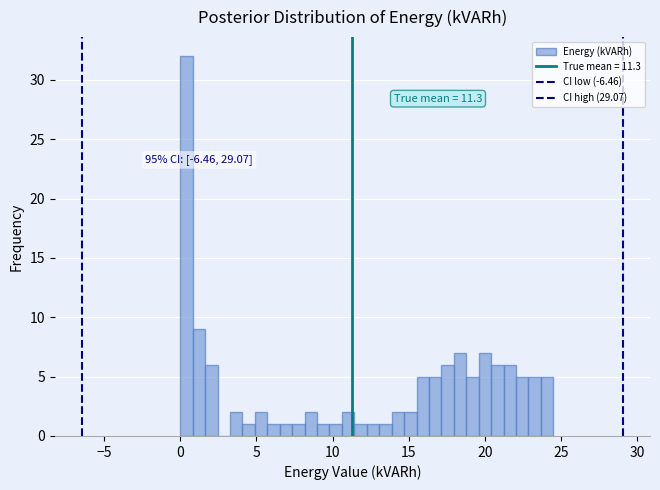

Around what value on the x-axis is the tallest bar? Give the approximate position of its centre, as read against the axis.

0.5